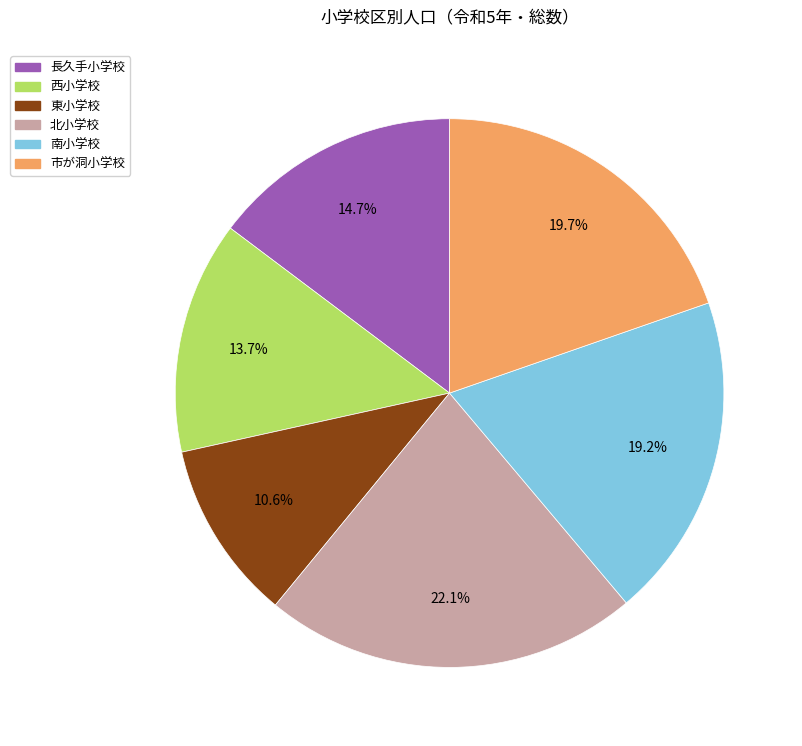

How many slices are in this pie chart?

6